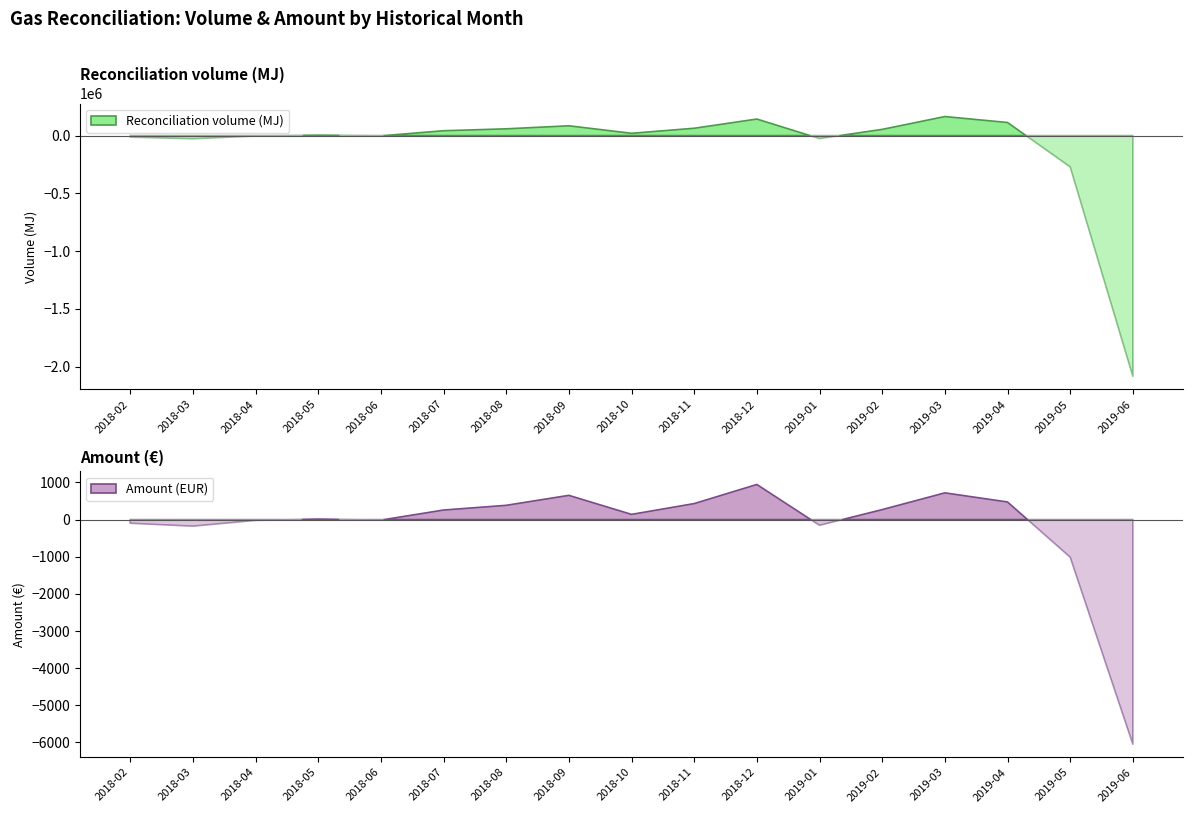

Between which two adjacent categories do Reconciliation volume (MJ) and Amount (EUR) first intersect?

2018-04 and 2018-05